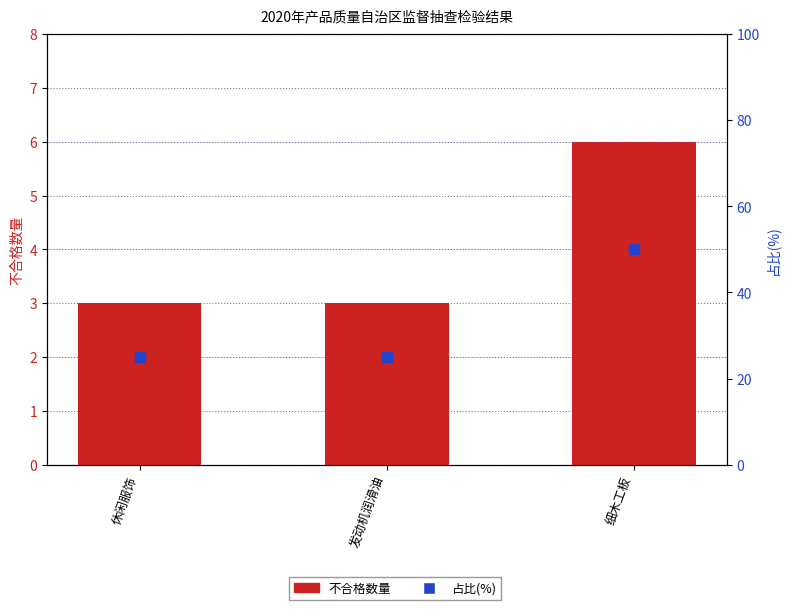

Which series contains the highest Y value?

占比(%)